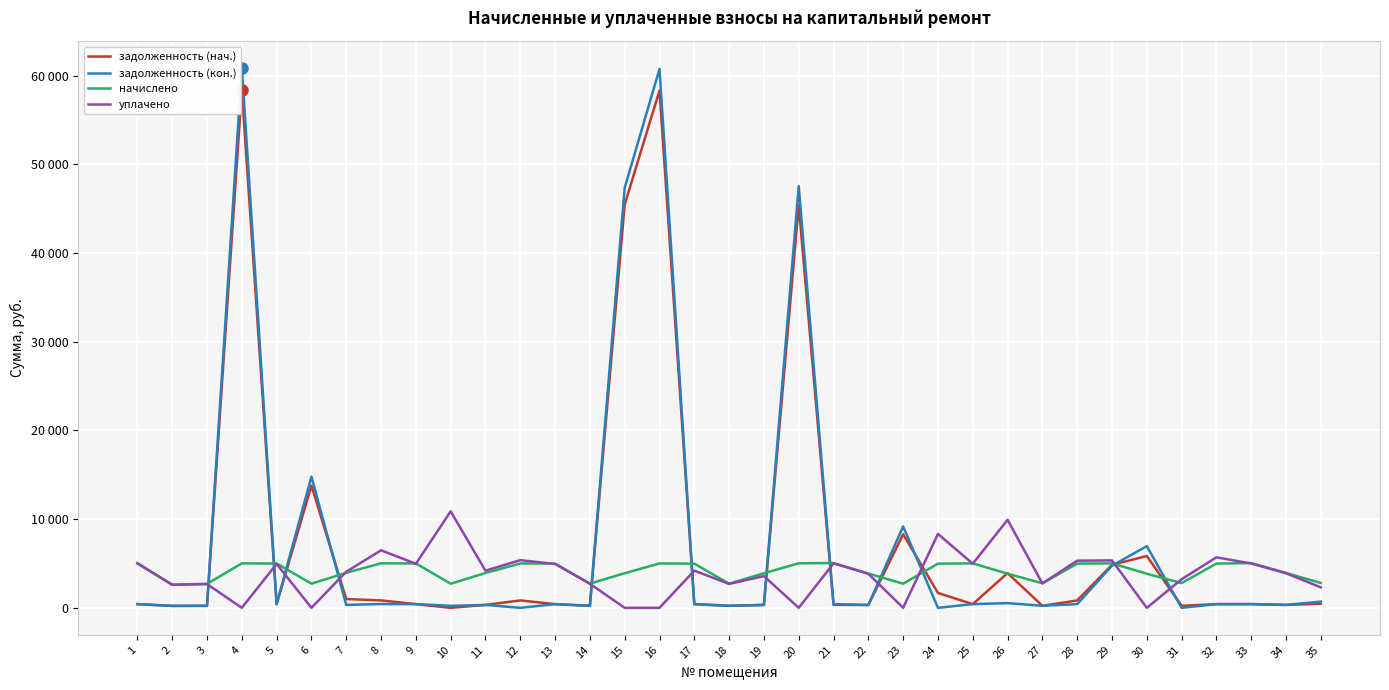

The value of задолженность (кон.) at 23 is 14484.3. True or false?

False